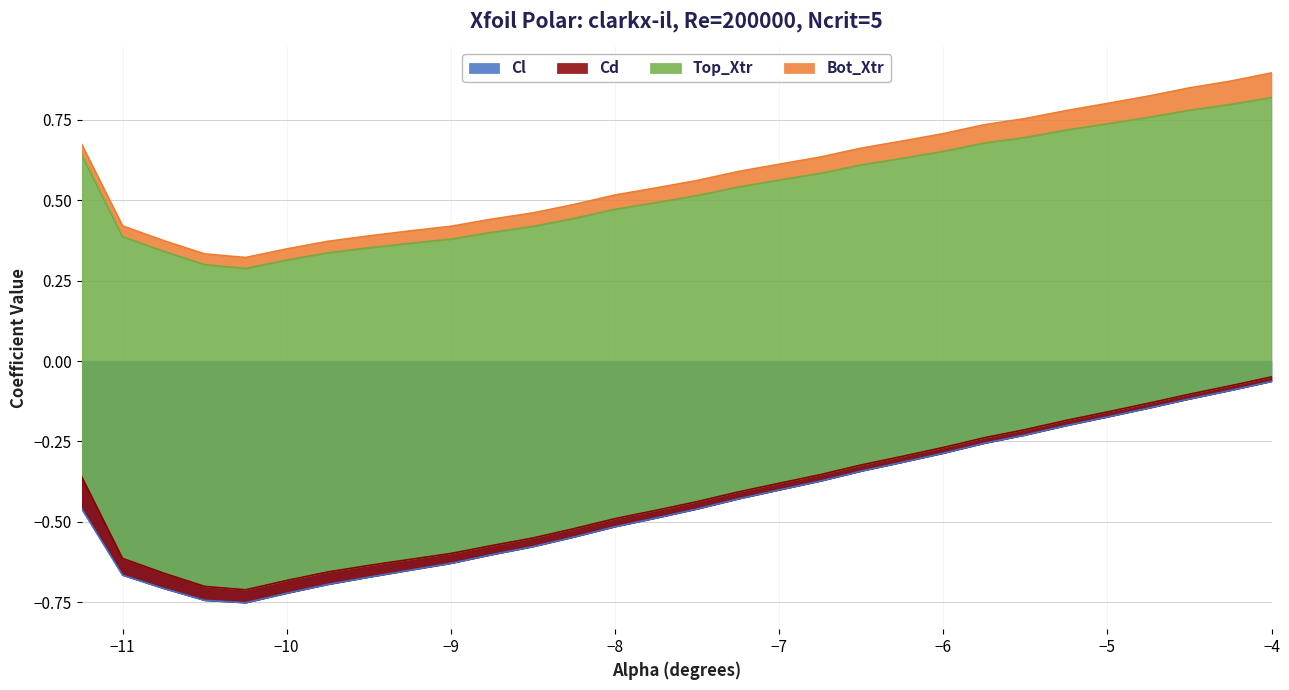

What is the sum of the Bot_Xtr values at 3 and 18?

0.1